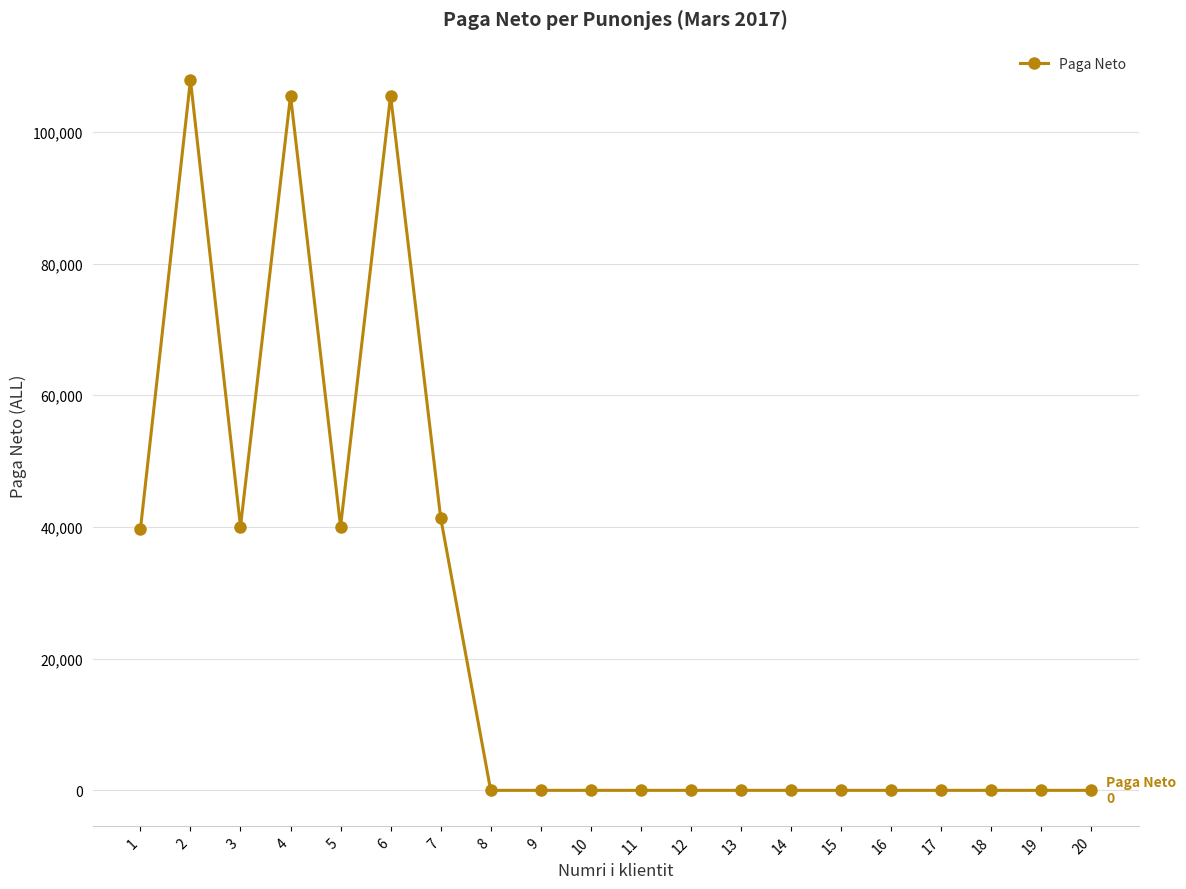

Count the number of data series in this chart.

1